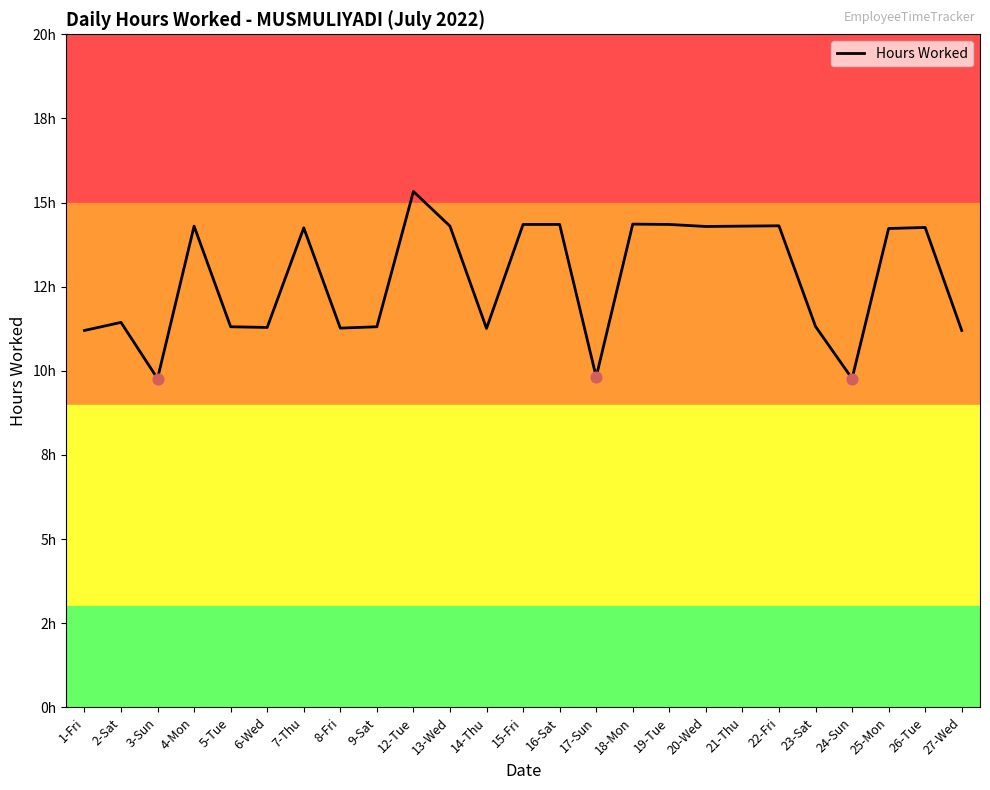

Is this an area chart (filled region under the line)?

No